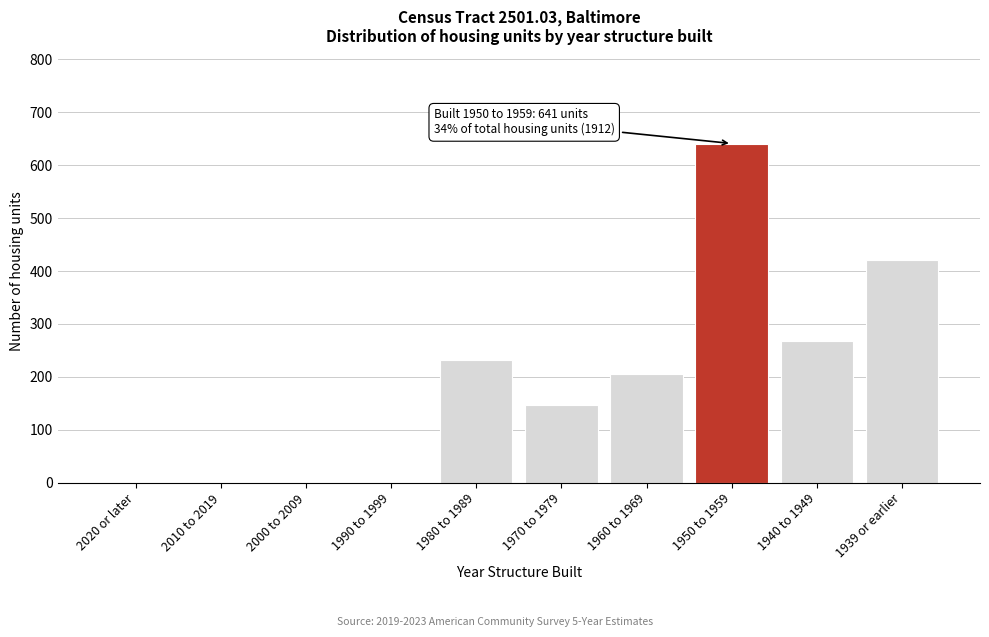

Reading left to right, what are all the values shown in this chart?

2020 or later=0	2010 to 2019=0	2000 to 2009=0	1990 to 1999=0	1980 to 1989=232	1970 to 1979=146	1960 to 1969=205	1950 to 1959=641	1940 to 1949=268	1939 or earlier=420